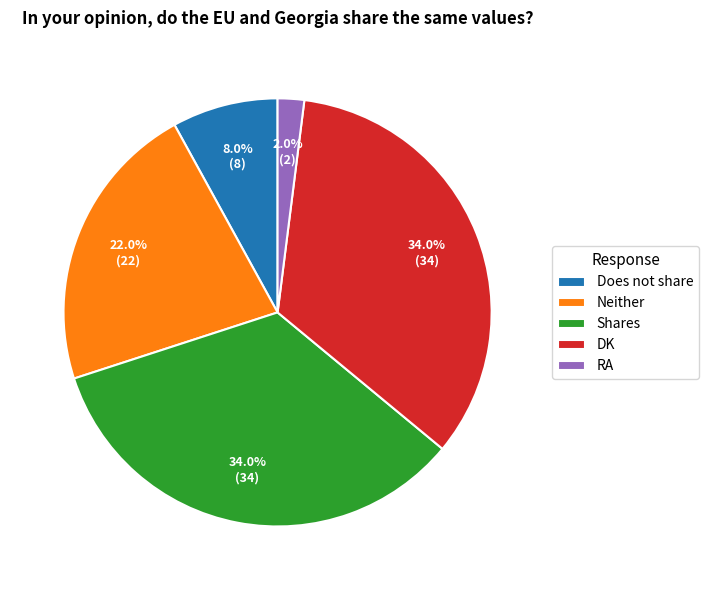

The RA slice represents 10% of the pie. True or false?

False